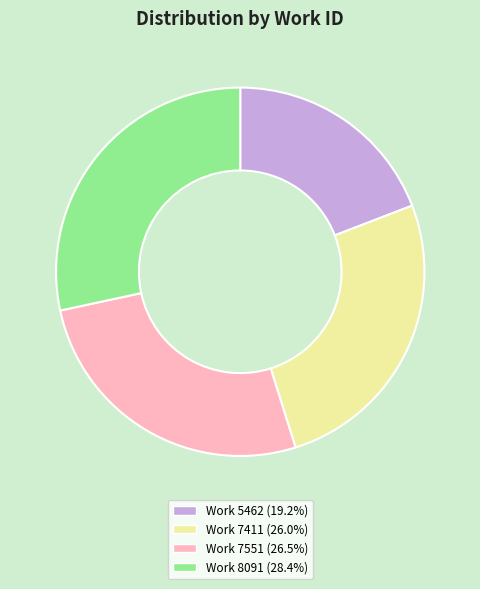

Which slice is the smallest?

Work 5462